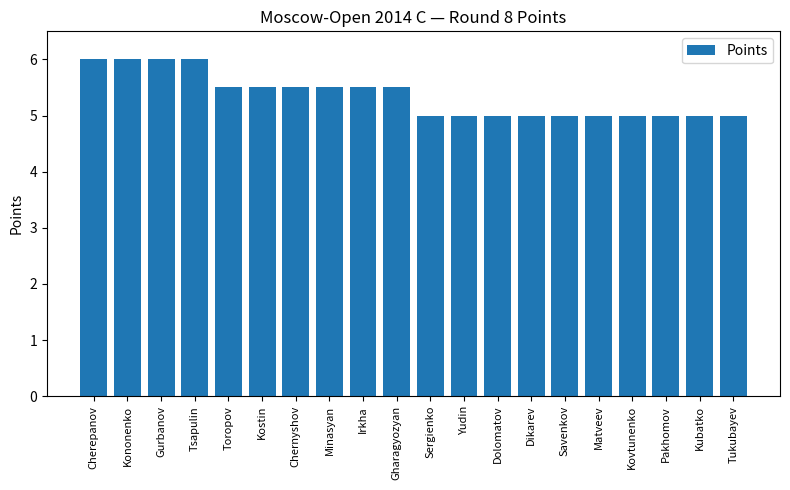

Reading left to right, list all the values displayed in this chart.

6.0	6.0	6.0	6.0	5.5	5.5	5.5	5.5	5.5	5.5	5.0	5.0	5.0	5.0	5.0	5.0	5.0	5.0	5.0	5.0